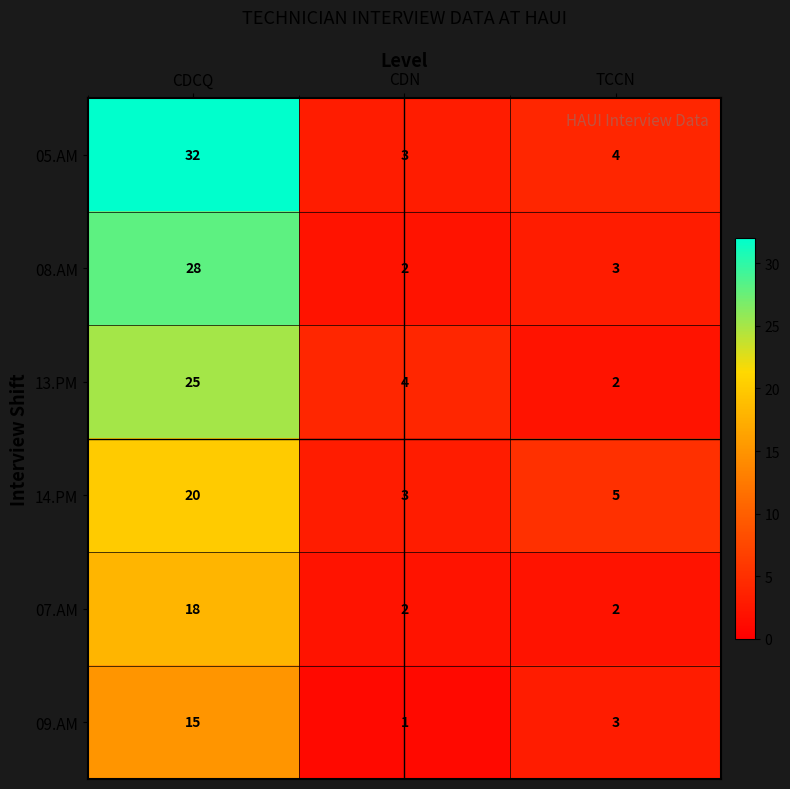

What is the maximum value shown in the chart?

32